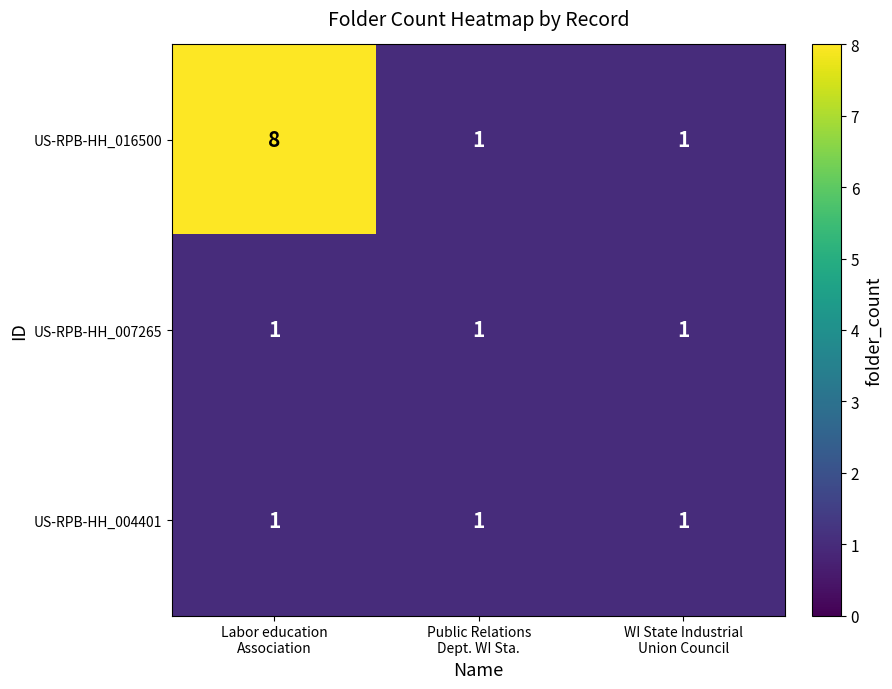

What is the sum of all US-RPB-HH_007265 values?

3